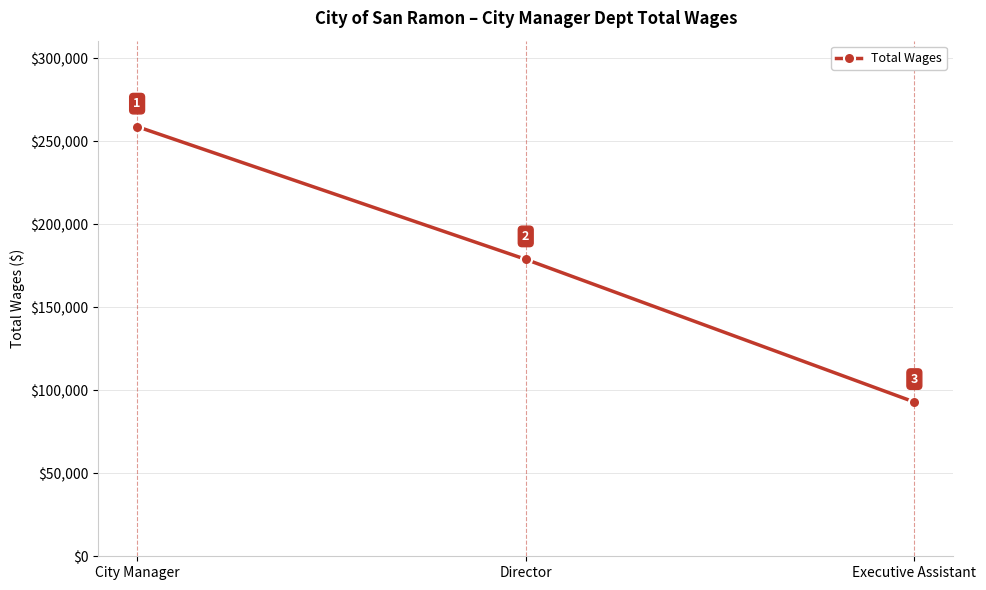

What is the label of the 1st point from the right?

Executive Assistant